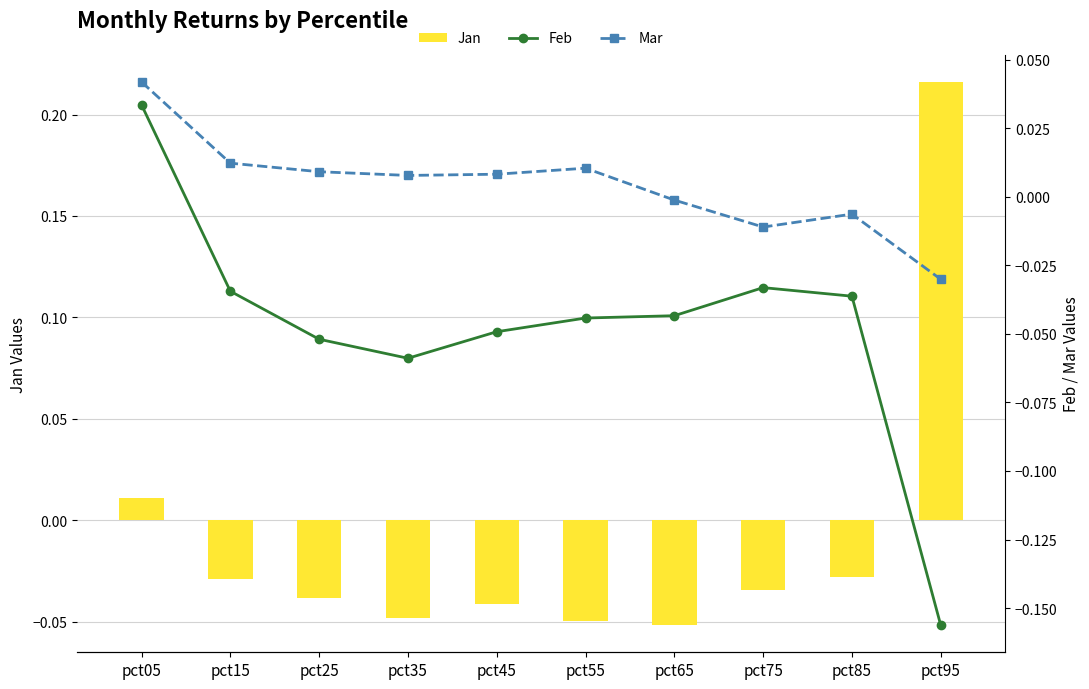

How many values in the Feb series exceed 0?

1